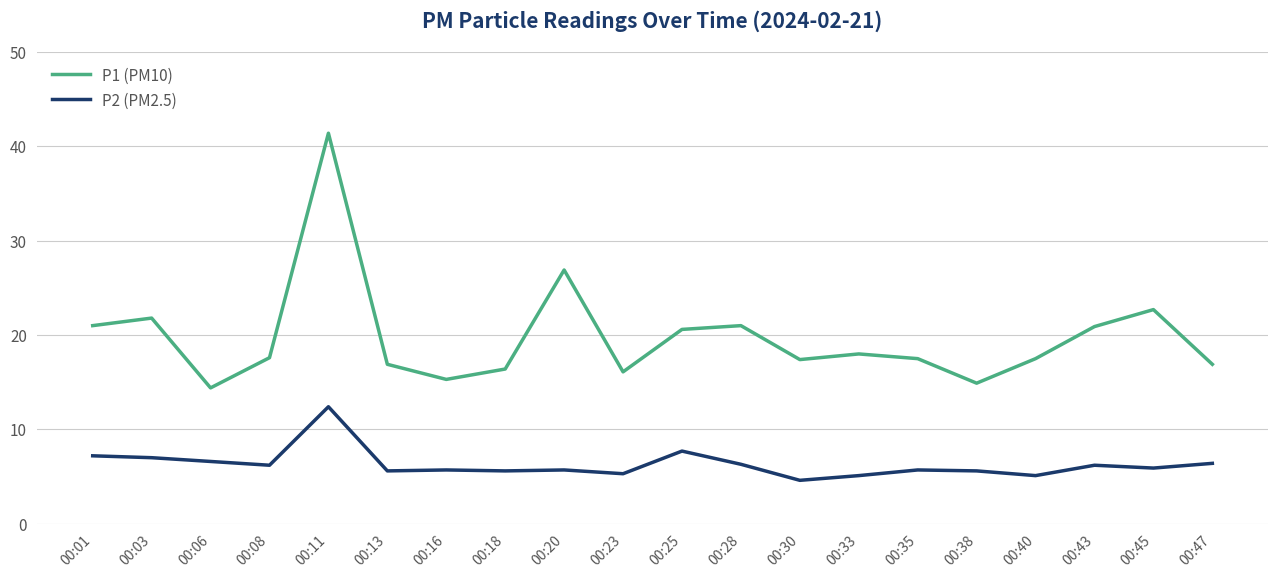

Which label corresponds to the largest value in the chart?

00:11